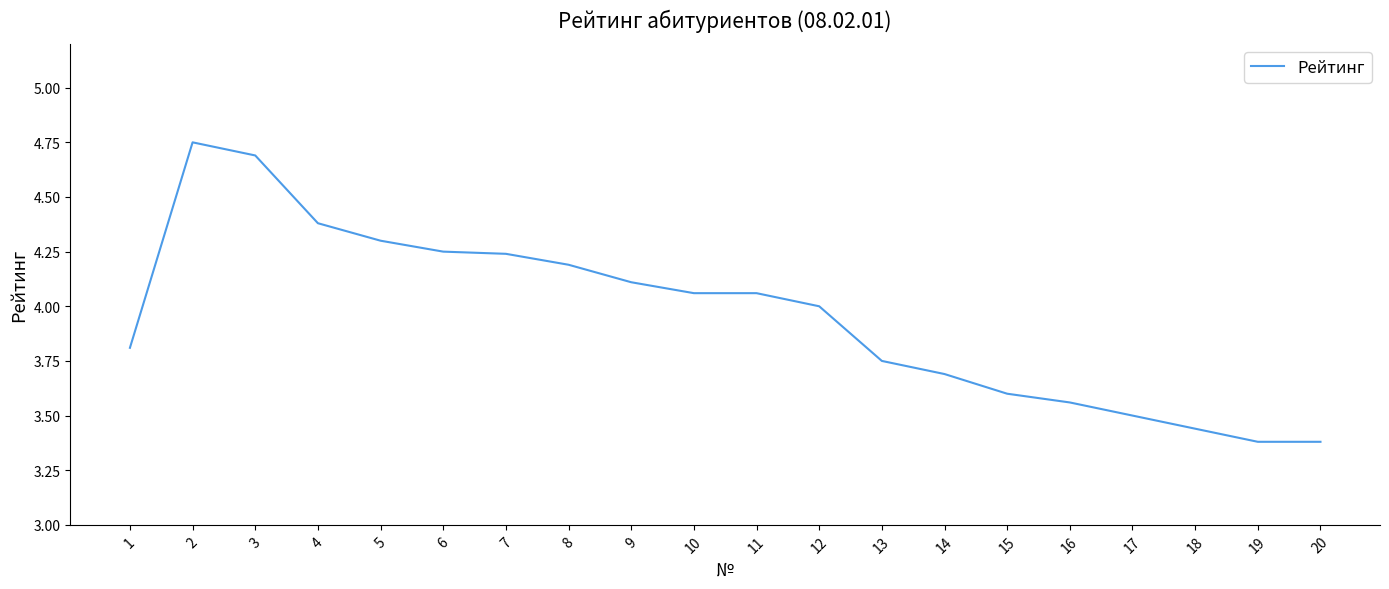

What is the sum of the values at 17 and 7?

7.7